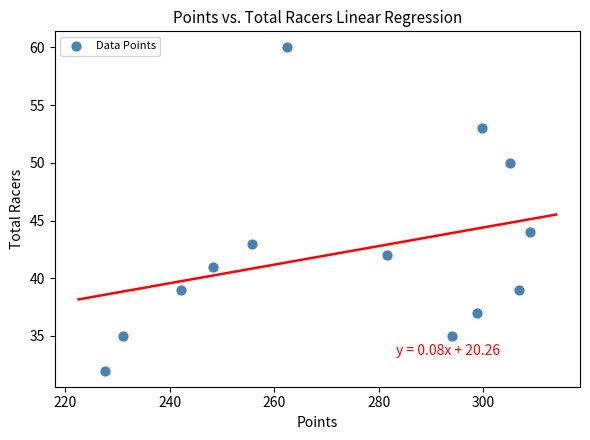

What Y value in the scatter plot is closest to 46?

44